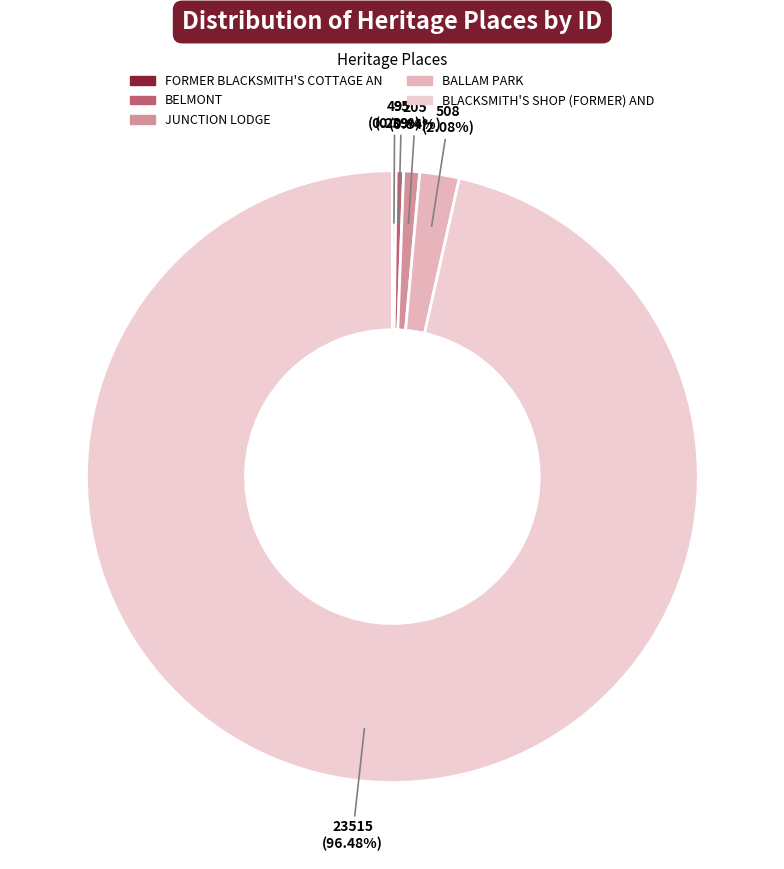

To the nearest percent, what is the average slice percentage?

20%